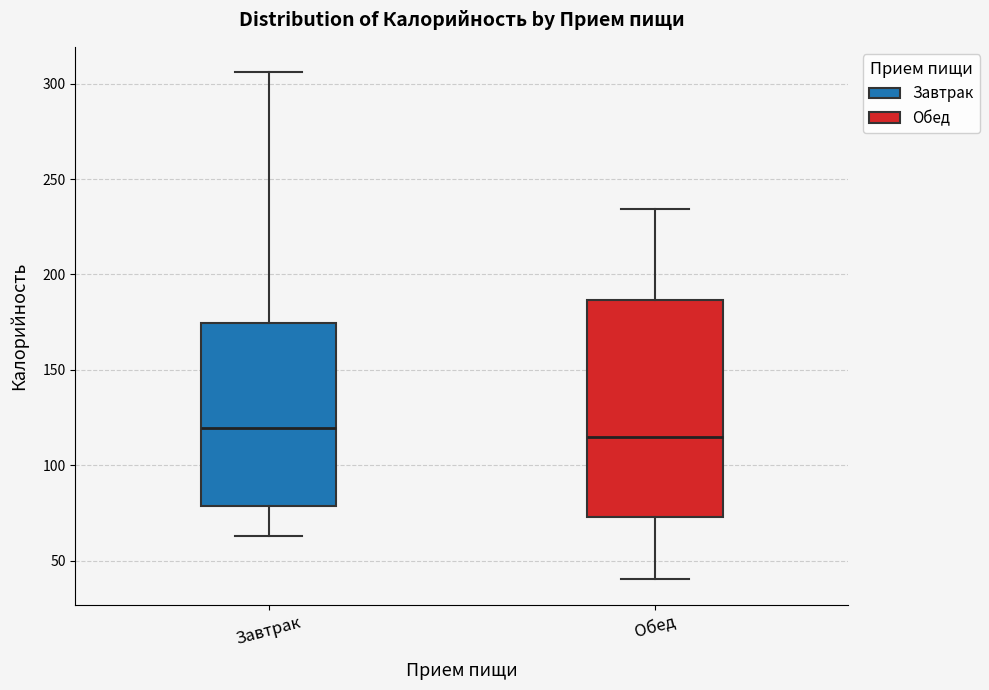

Reading left to right, transcribe this box plot: for each box, give where its median line is, the range the box spans, and where its two whiskers end, as read against the y-axis. The values are not printed on the chart, so give them approximately, as read against the axis.

Завтрак: median 120, box 80 to 175, whiskers 65 to 305
Обед: median 115, box 75 to 185, whiskers 40 to 235